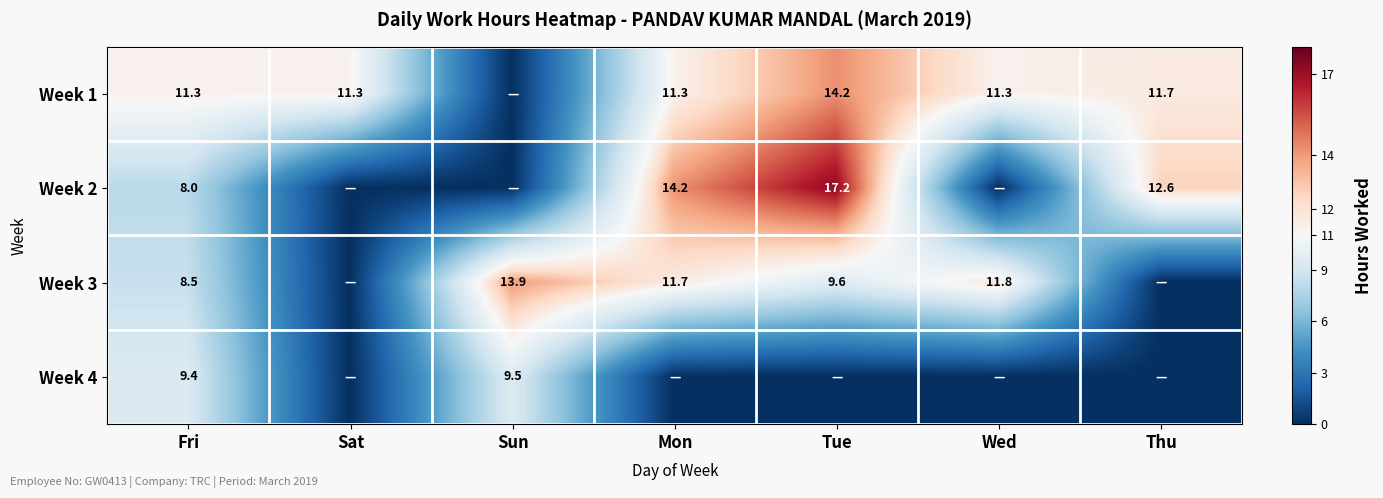

The value of Week 3 at Sun is 13.9. True or false?

True